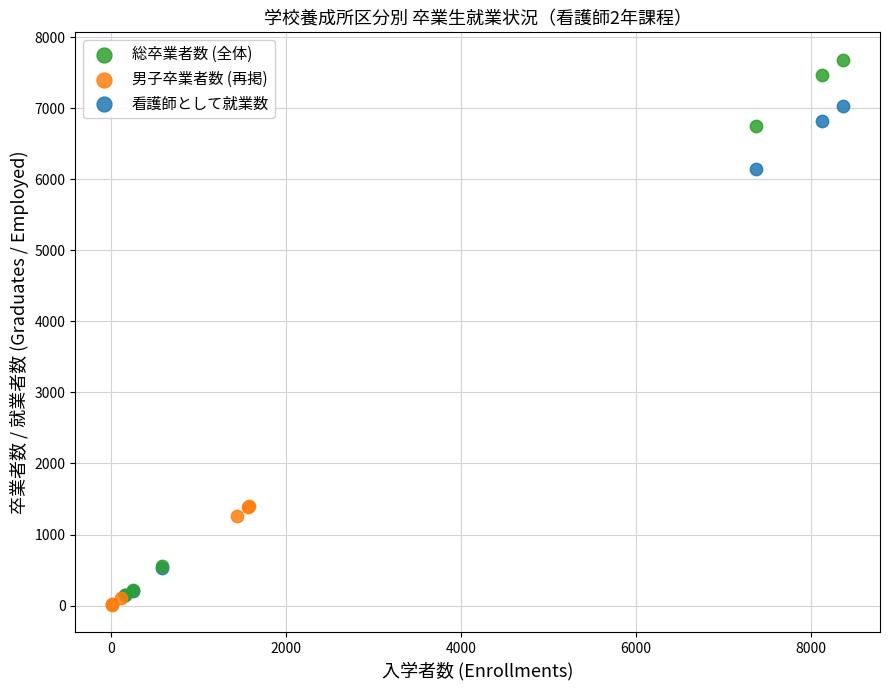

Which series has the widest spread of Y values?

総卒業者数 (全体)